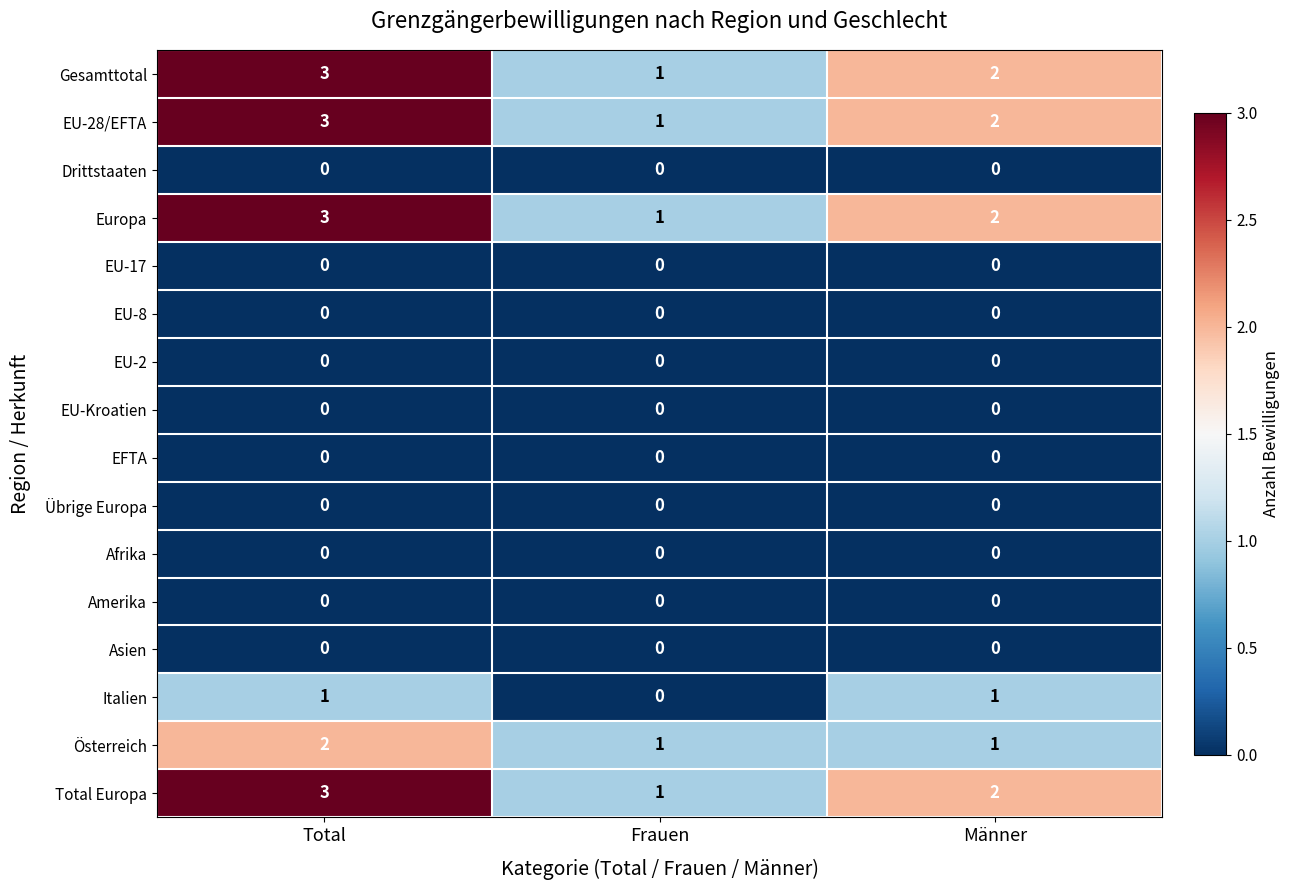

Count the number of categories in the chart.

3